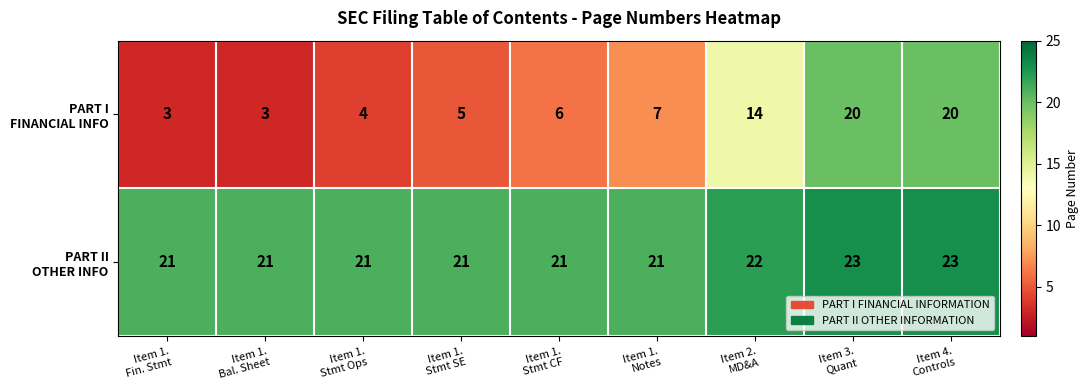

What is the smallest value displayed?

3